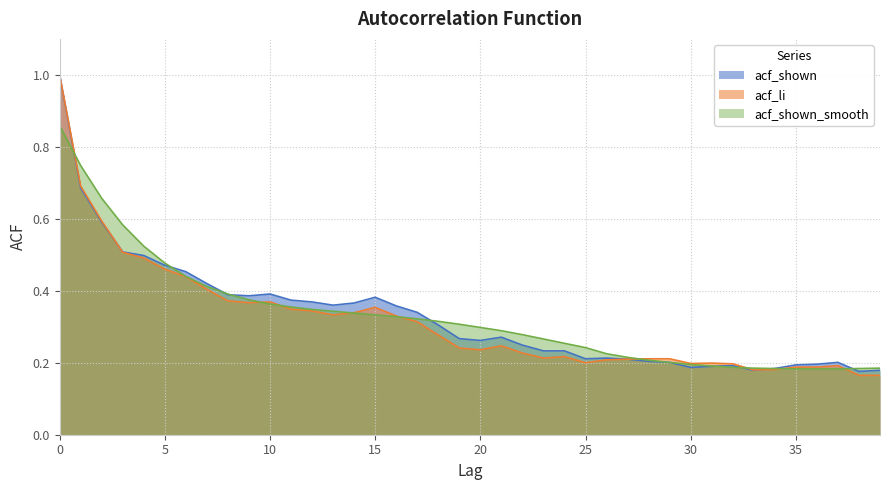

What is the total value across all series at 17?

1.0